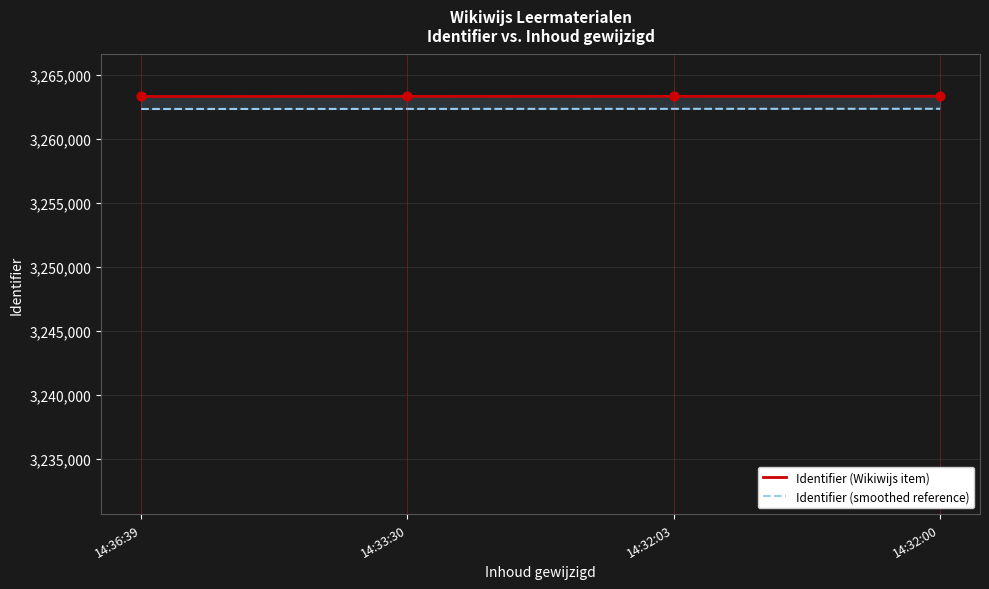

Which series has the largest total across all categories?

Identifier (Wikiwijs item)